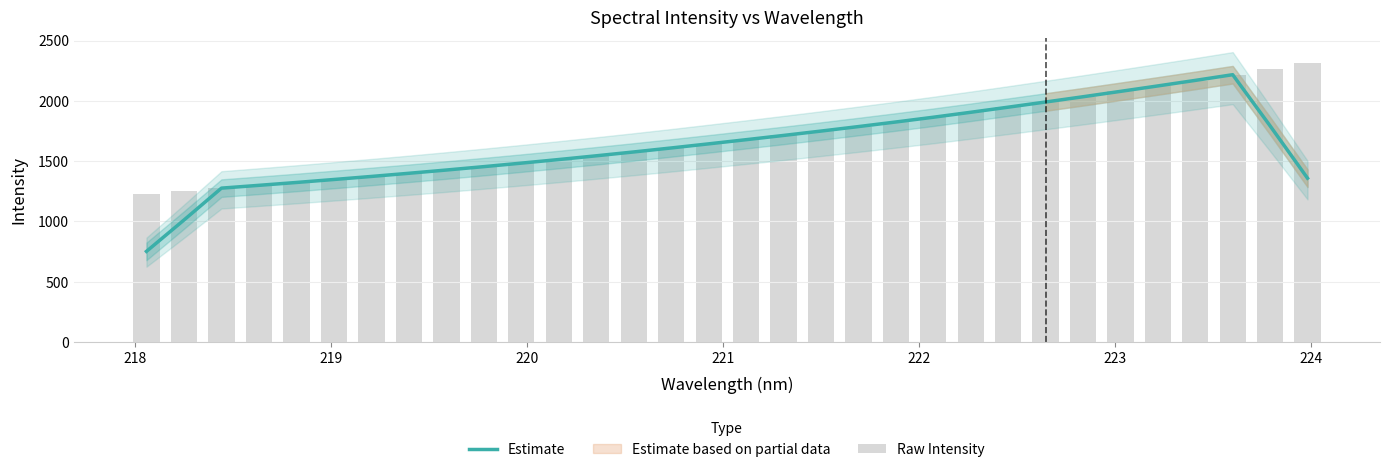

What is the difference between the second highest and minimum values in the Raw Intensity series?

1032.9